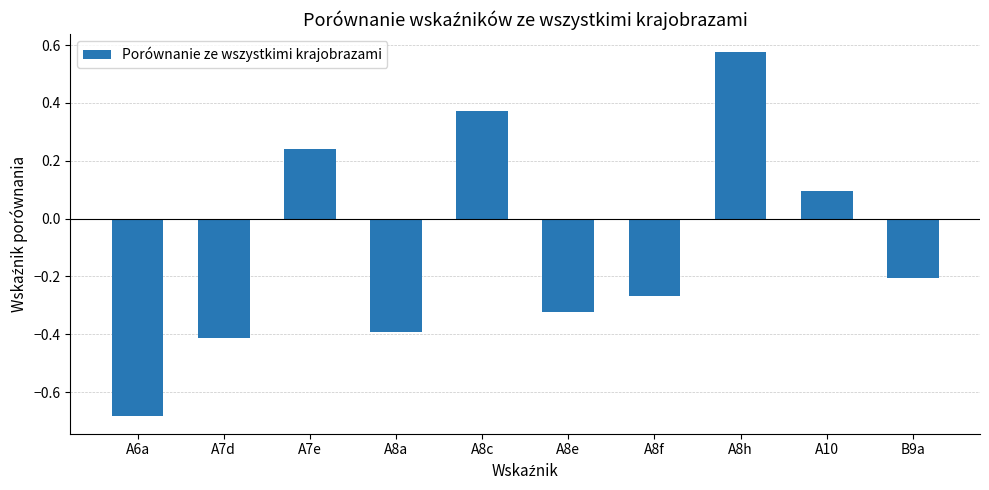

How many values are below 0?

6